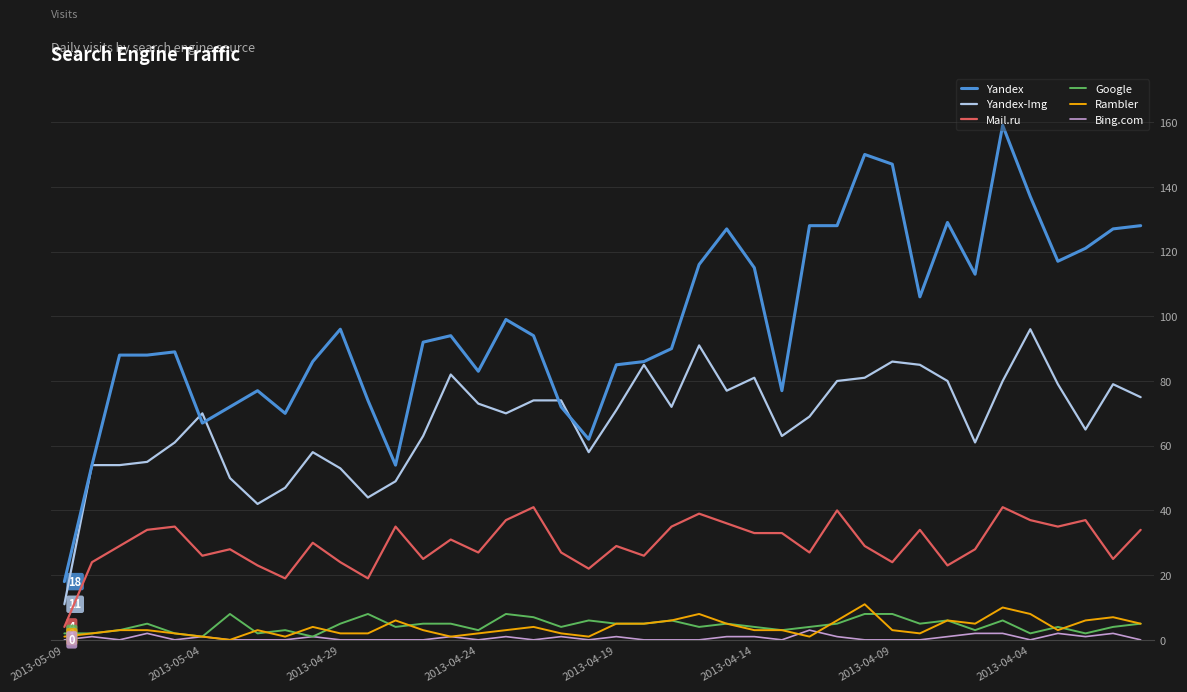

Which series has the largest range (max minus min)?

Yandex